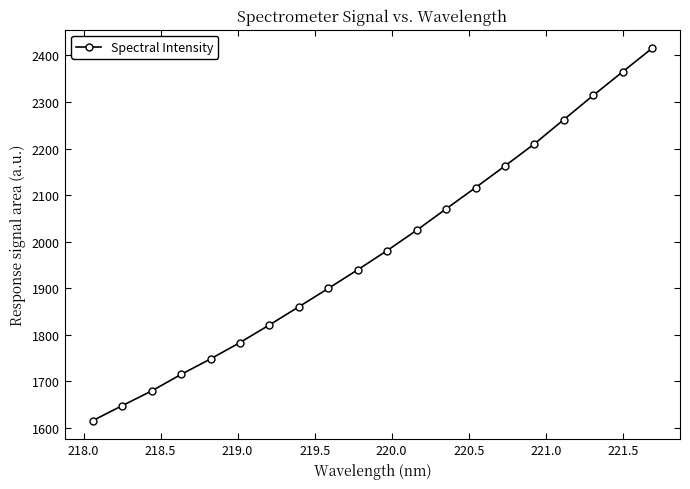

What is the difference between the maximum and second lowest values?

768.2